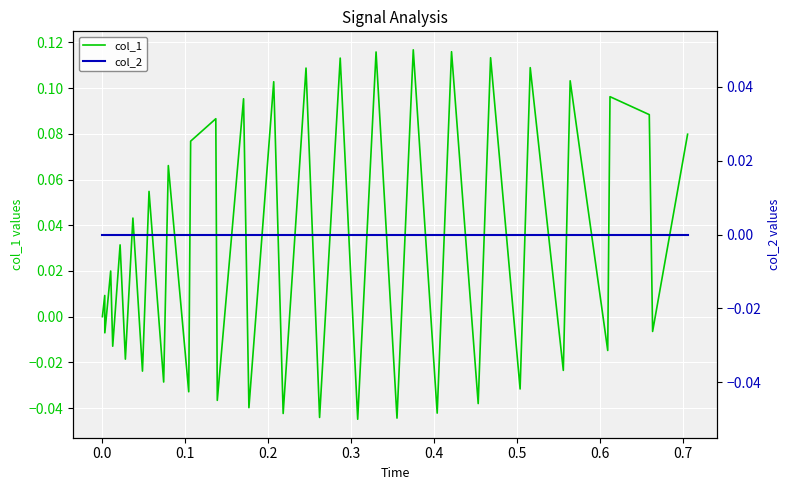

What are all the series names shown in the legend?

col_1, col_2